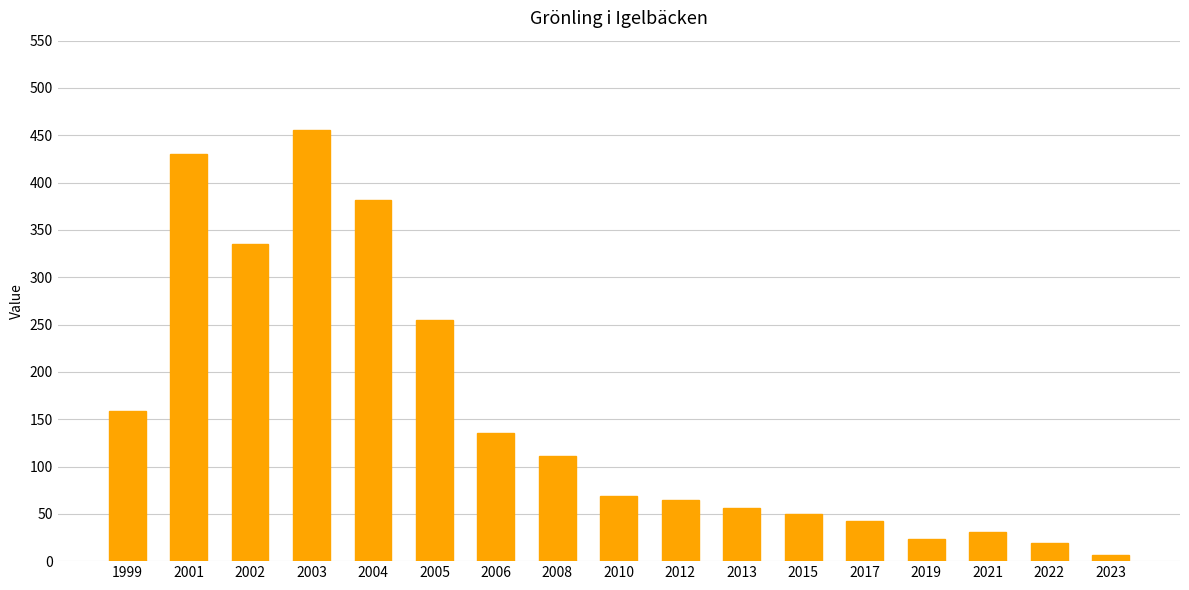

Is it true that the value at 2002 is 335.6?

True